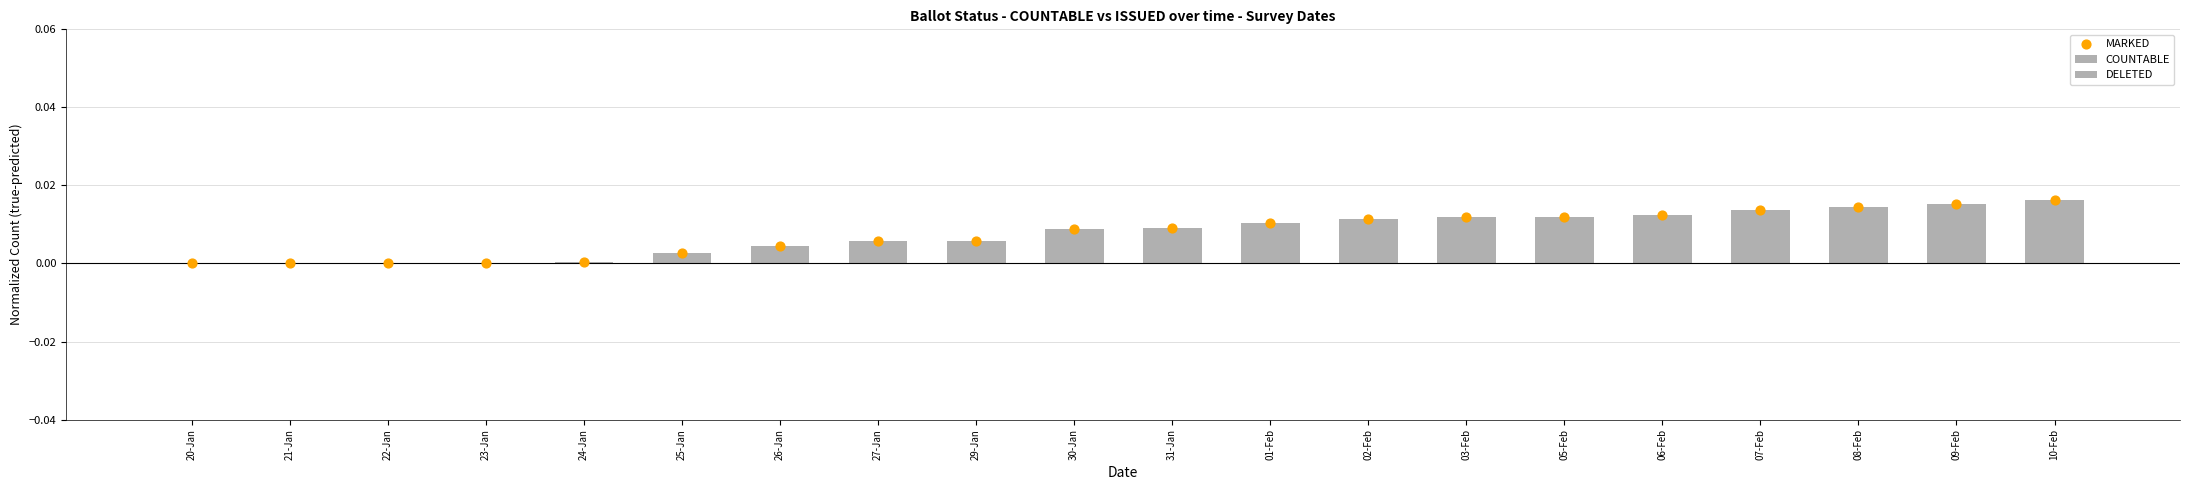

Which series has the largest Y range (max minus min)?

COUNTABLE